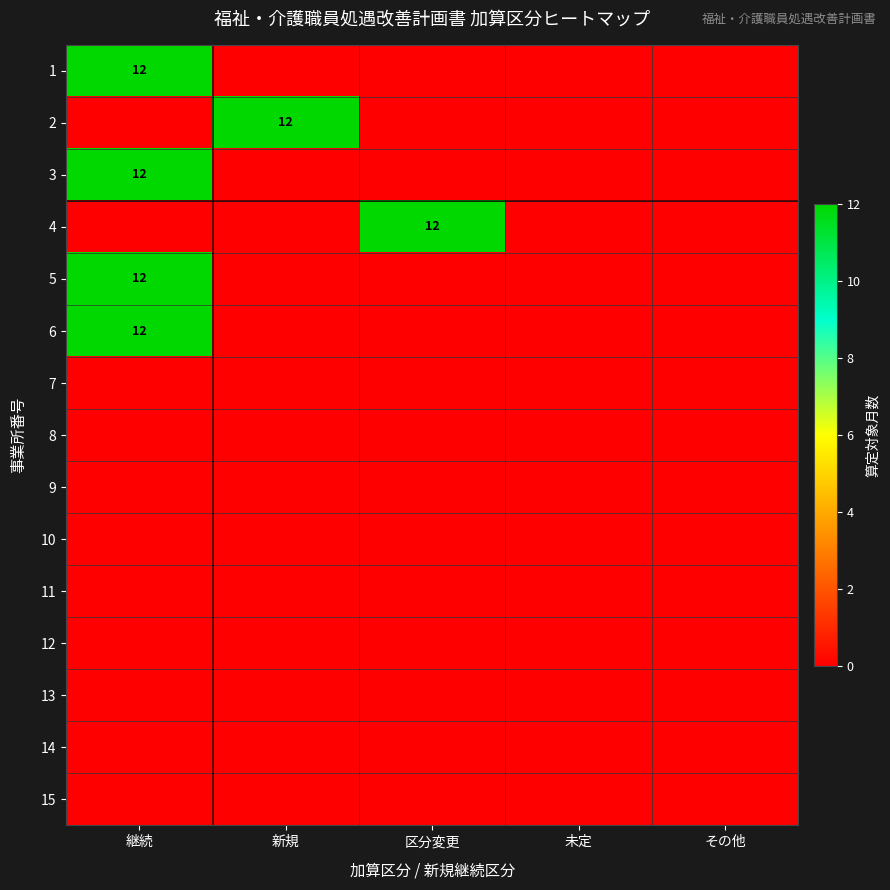

The 2 series shows 12 at 新規. True or false?

True